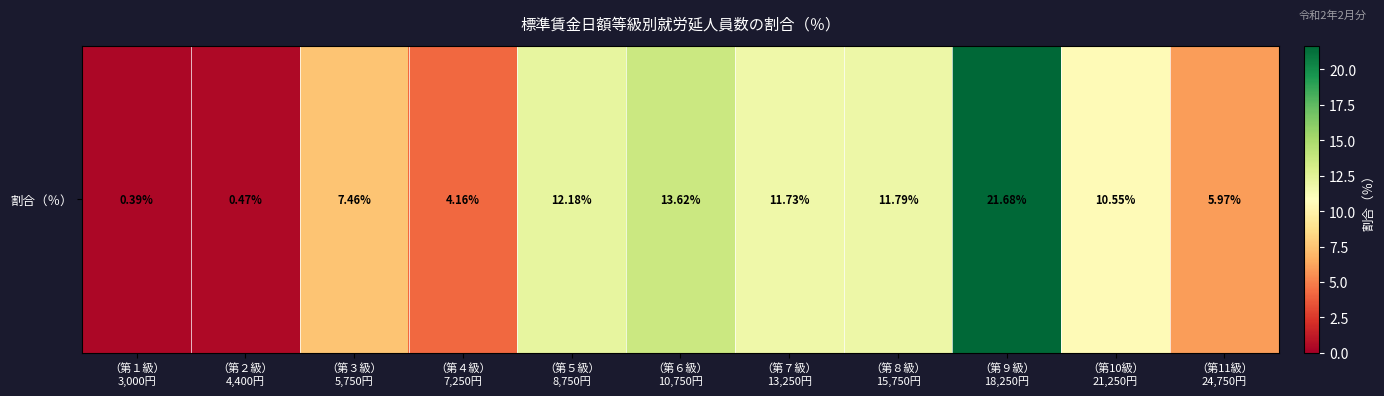

Read the value at （第６級）
10,750円.

13.6